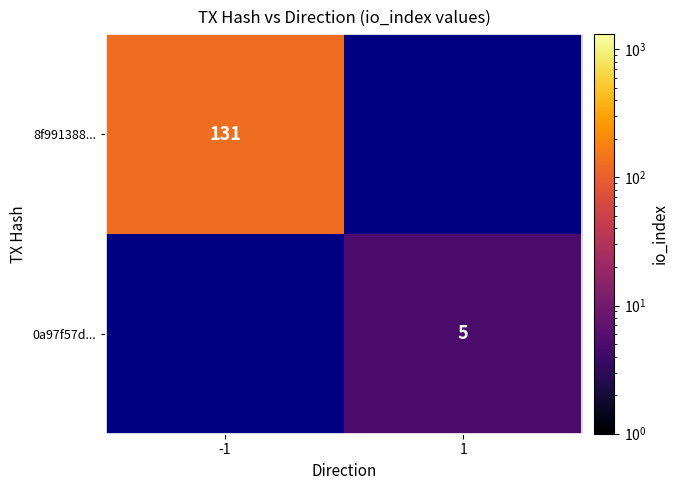

Is it true that 0a97f57d... equals 2 at 1?

False